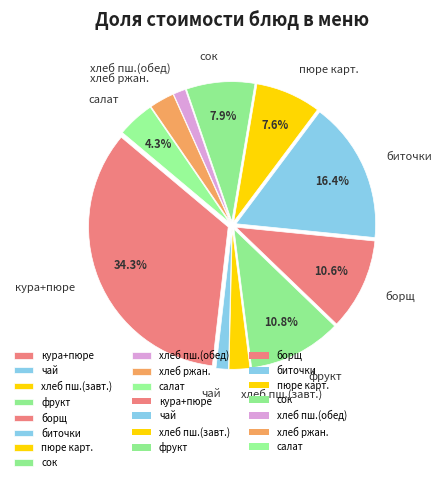

How much of the chart is everything except салат?

95.7%